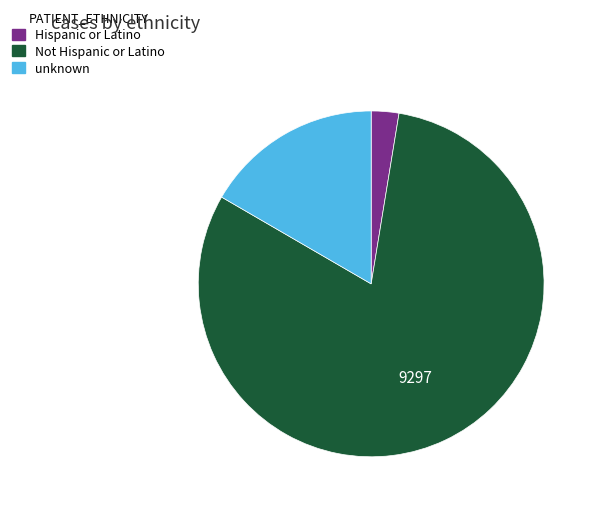

Count the number of slices in the pie.

3